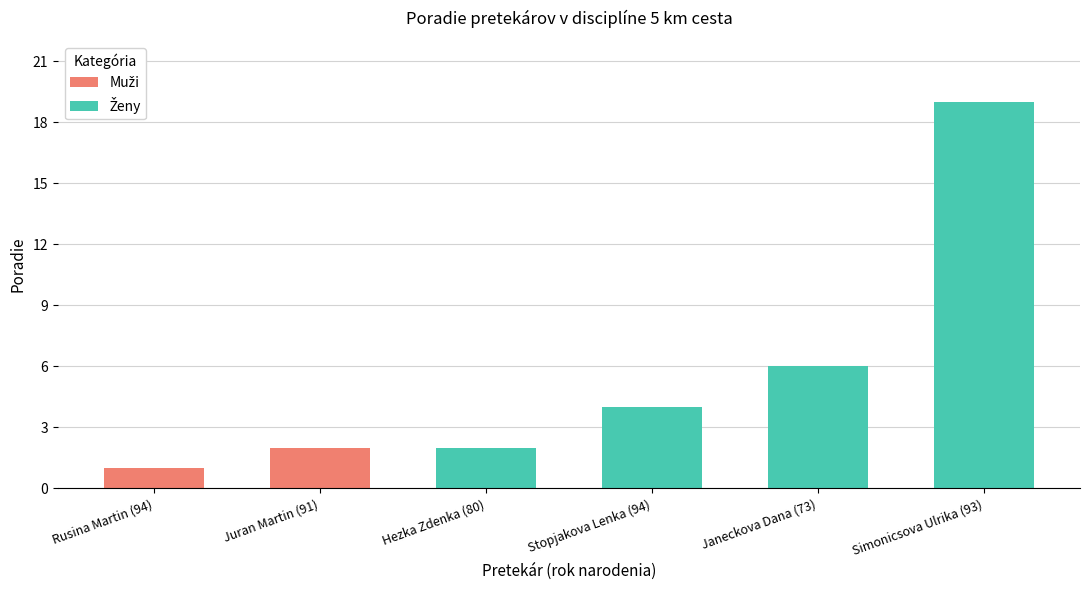

Are the bars horizontal?

No